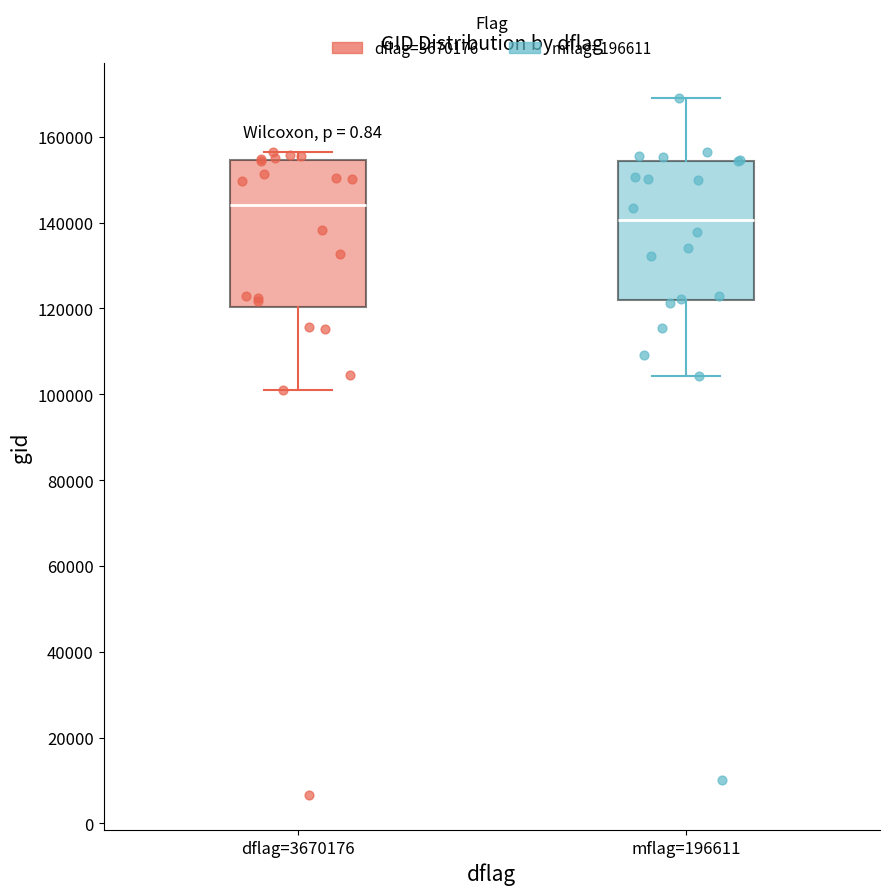

Which box's median line is the lowest?

mflag=196611